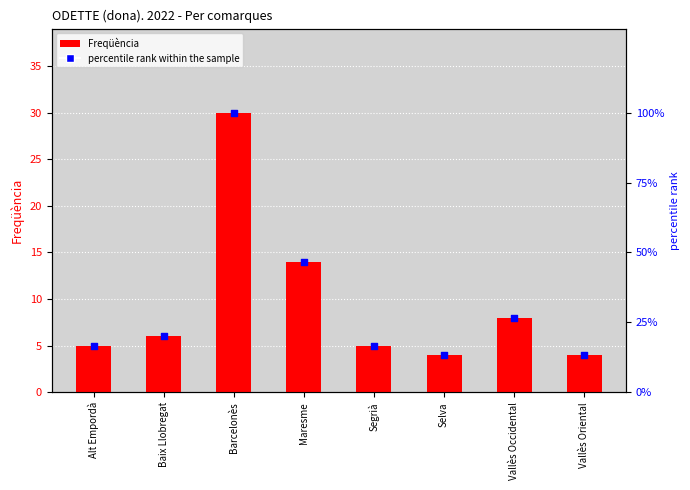

At how many categories does at least one series exceed 62?

1